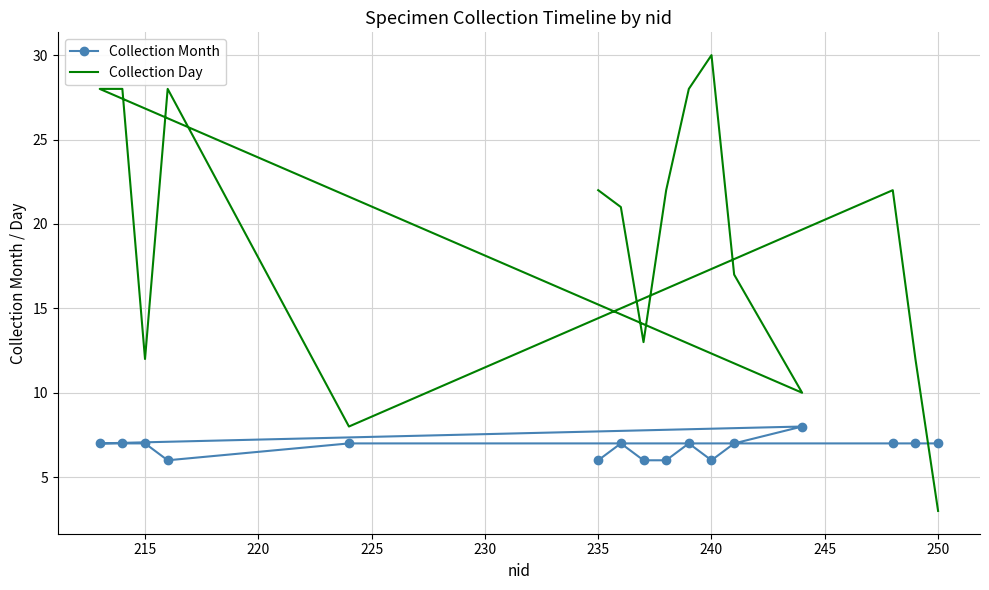

At which label is Collection Month closest to 7?

215